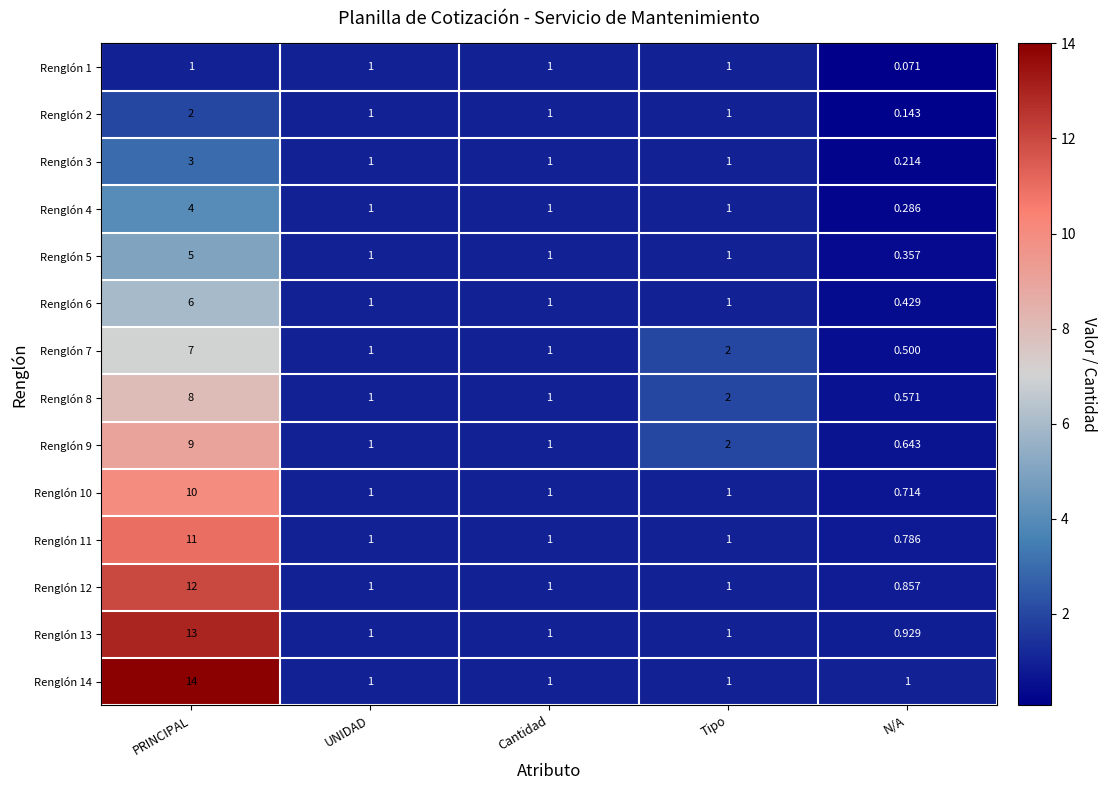

Is the value of Renglón 11 at N/A greater than the value of Renglón 7 at UNIDAD?

No